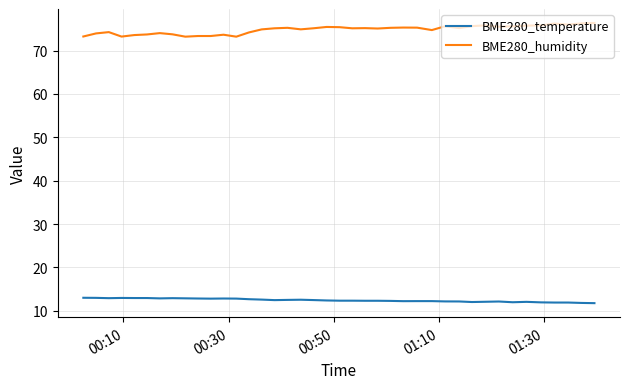

What is the minimum value for BME280_temperature?

11.8